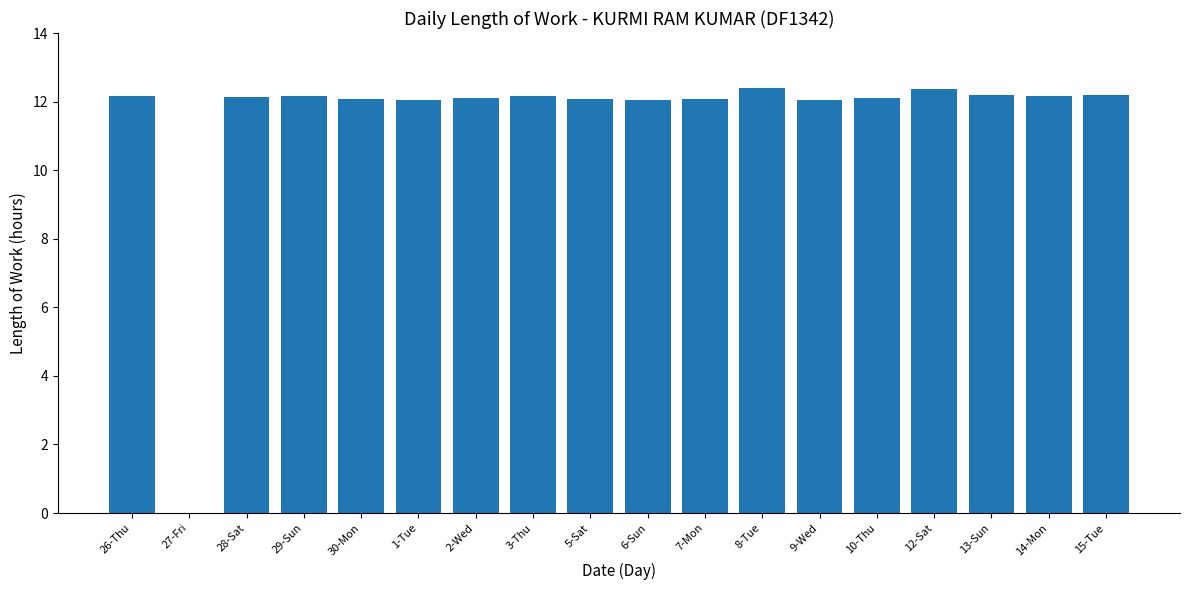

What is the average value?

11.5